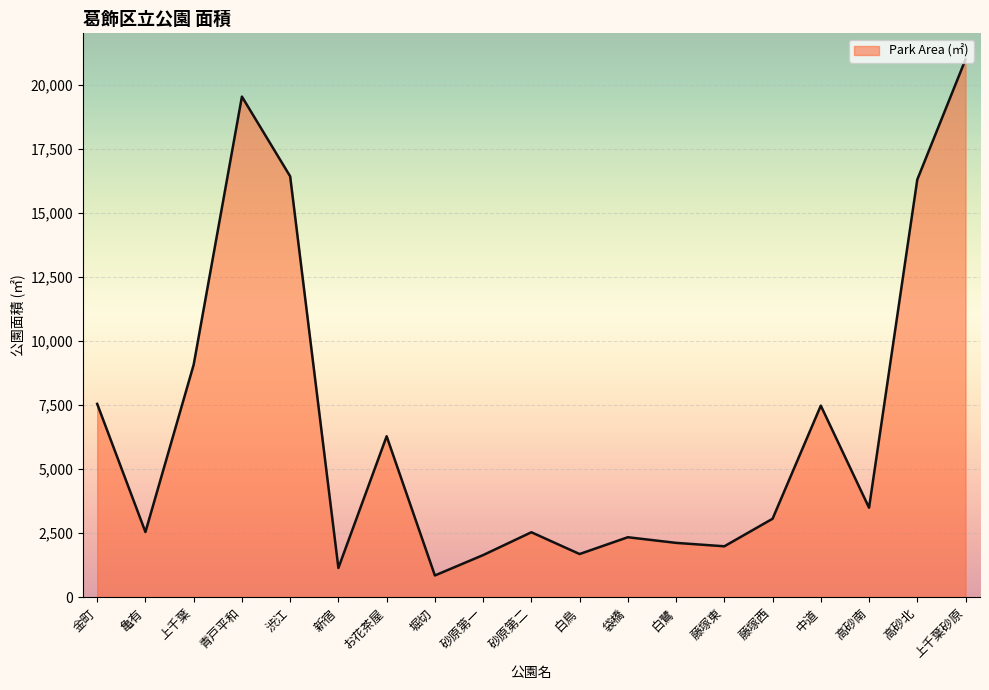

What is the minimum value shown in the chart?

853.2